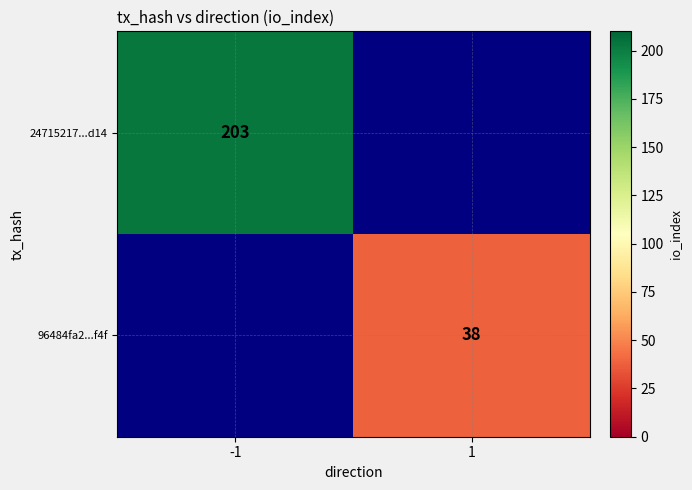

True or false: 24715217...d14 has a value of 95 at -1.

False